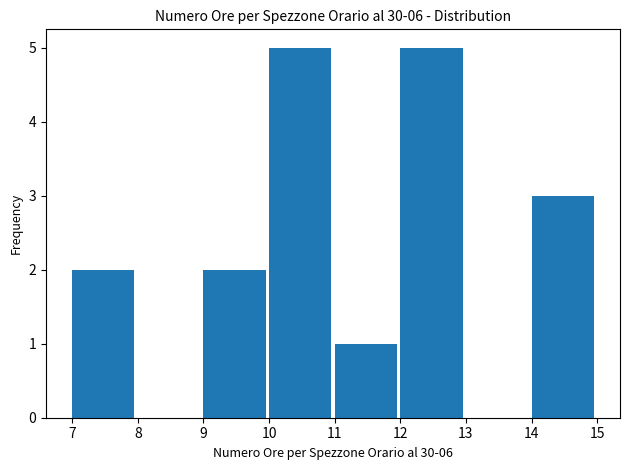

Reading left to right, list every bar in this chart as the range it spans on the x-axis followed by its height. The values are not printed on the chart, so give them approximately, as read against the axis.

7 to 8: 2
8 to 9: 0
9 to 10: 2
10 to 11: 5
11 to 12: 1
12 to 13: 5
13 to 14: 0
14 to 15: 3